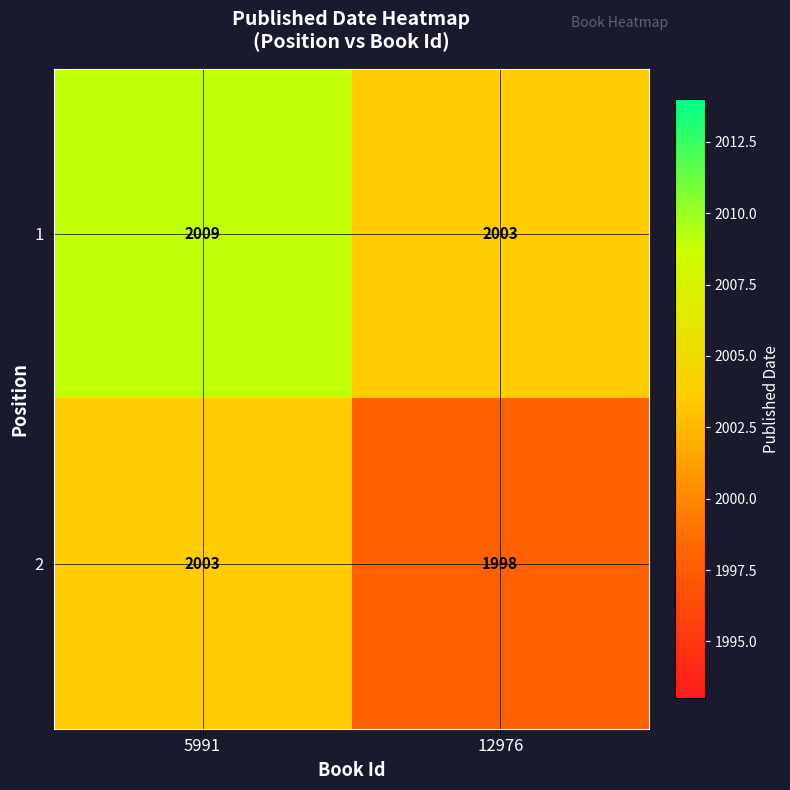

How many distinct data groups are displayed?

2